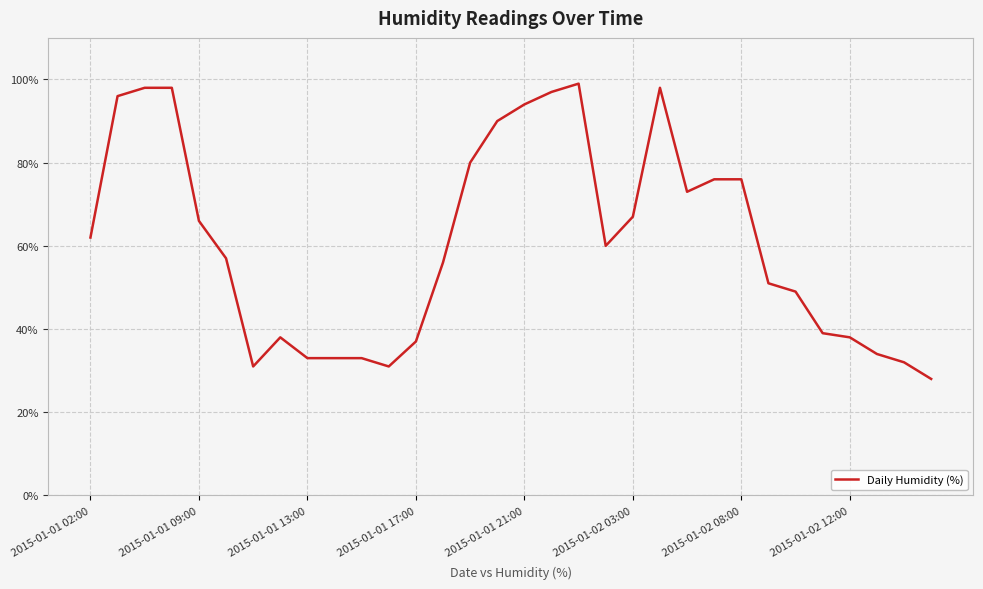

What is the greatest value displayed?

99